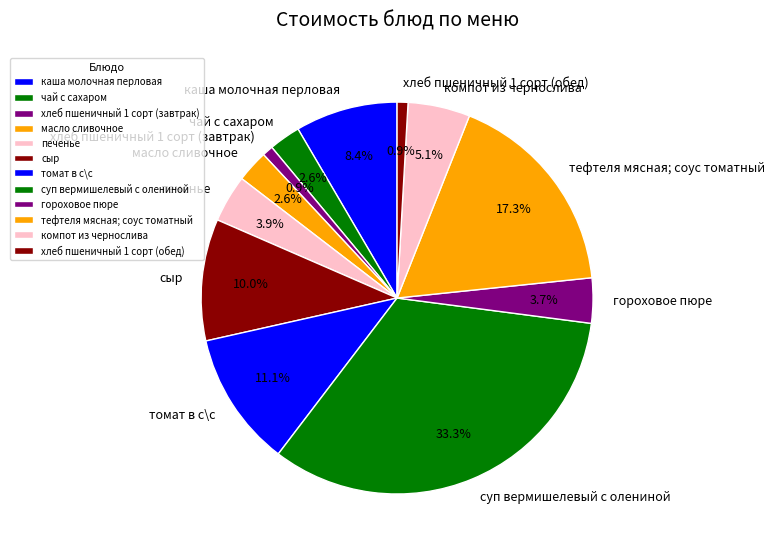

Which has a higher value, компот из чернослива or хлеб пшеничный 1 сорт (завтрак)?

компот из чернослива